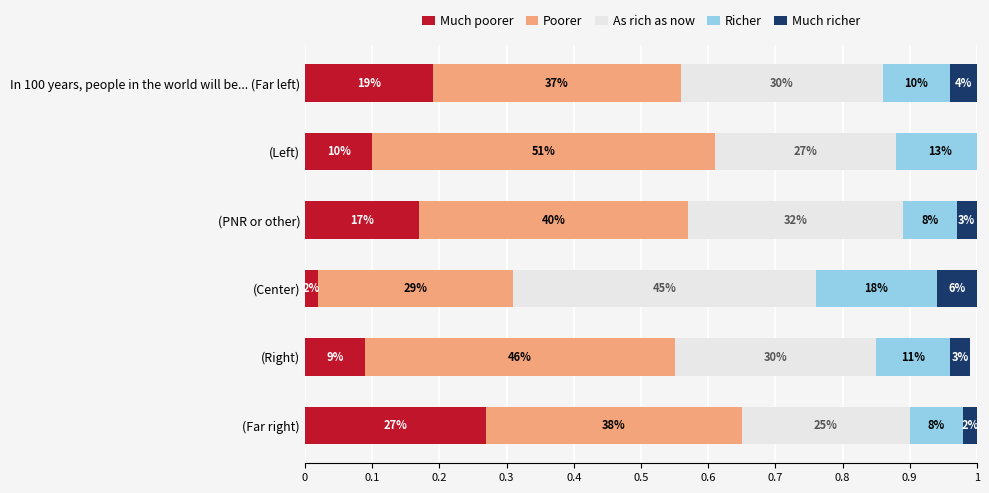

What are all the series names shown in the legend?

Much poorer, Poorer, As rich as now, Richer, Much richer